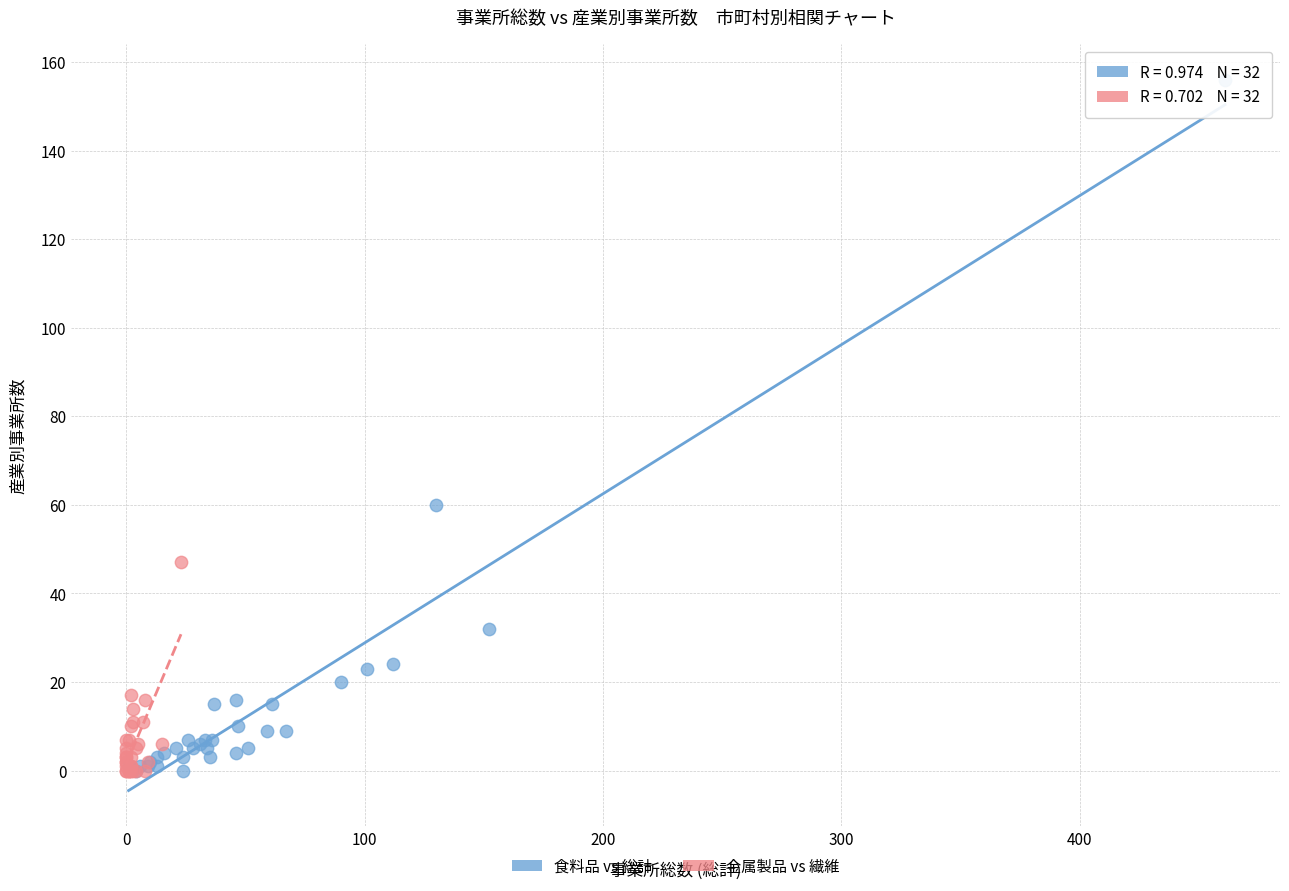

Which series reaches the maximum Y coordinate?

食料品 vs 総計